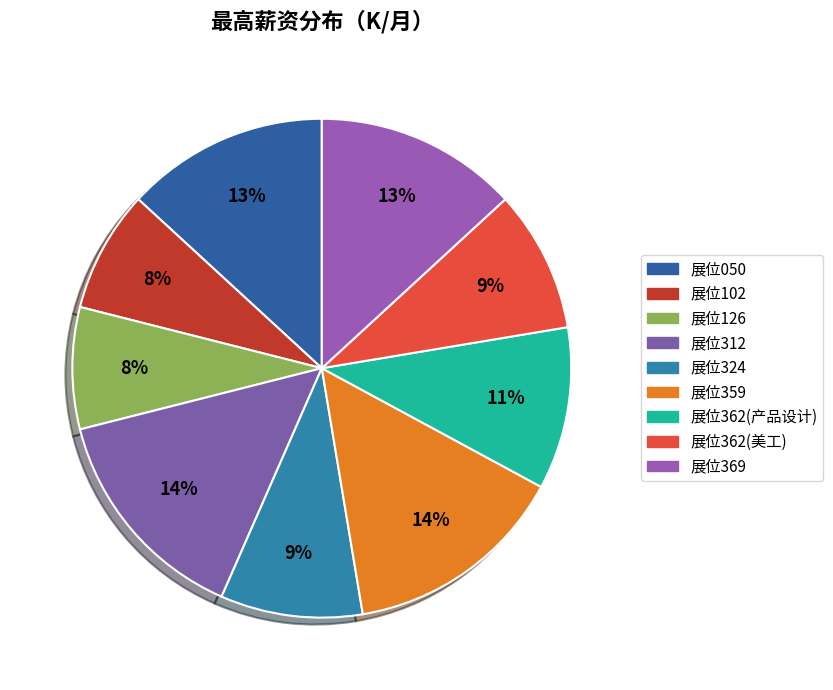

How much of the chart is everything except 展位324?

90.8%